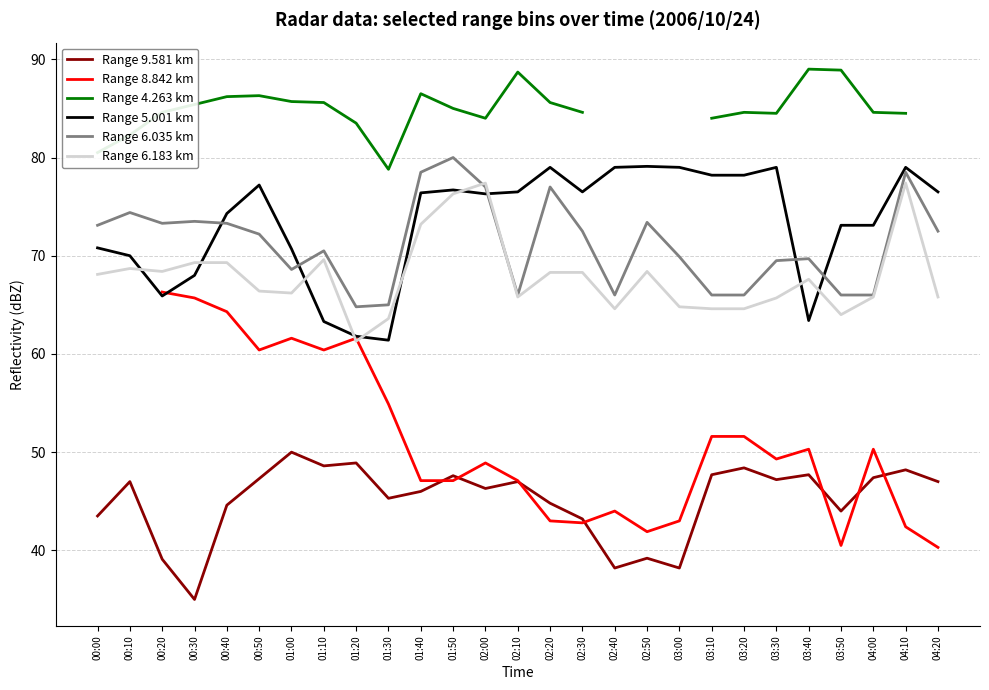

Between 04:00 and 03:00, which is larger?

04:00